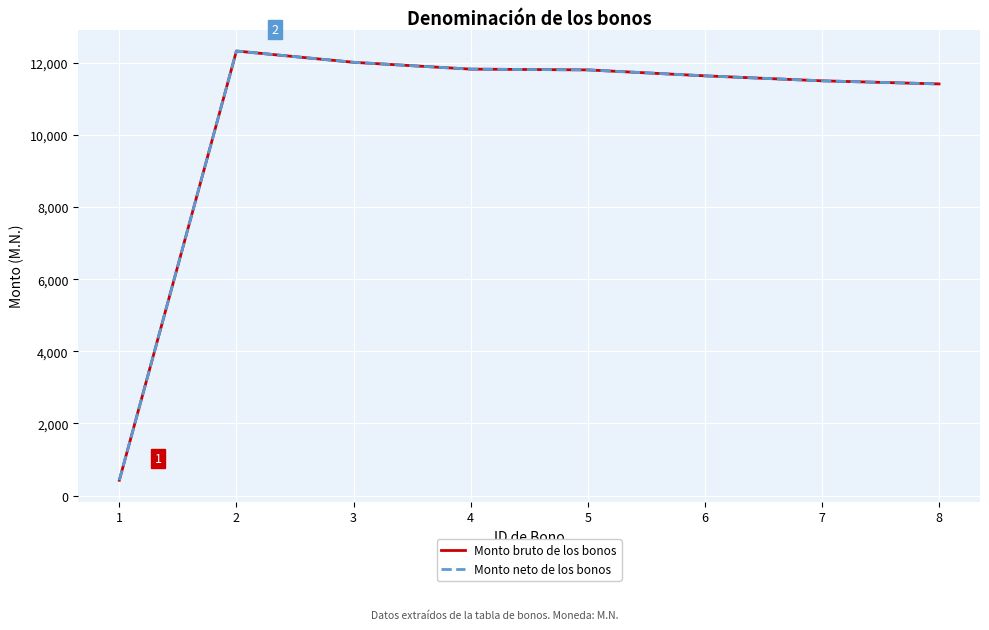

Is this an area chart (filled region under the line)?

No